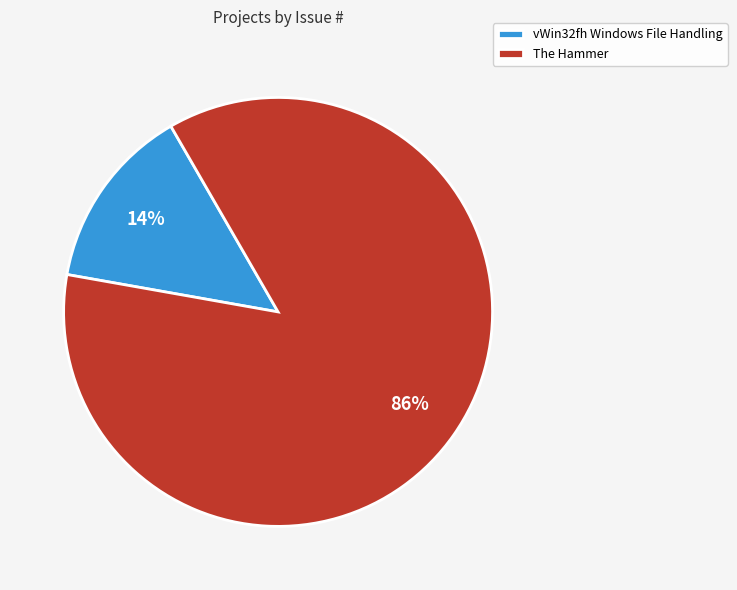

Combined, do vWin32fh Windows File Handling and The Hammer account for over 50%?

Yes